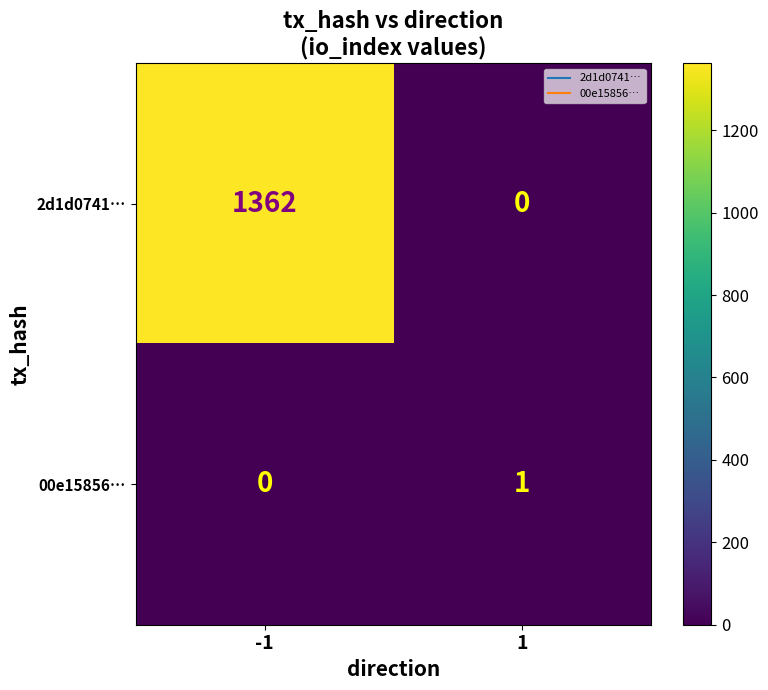

List the series in order of their peak value, lowest first.

00e15856…, 2d1d0741…